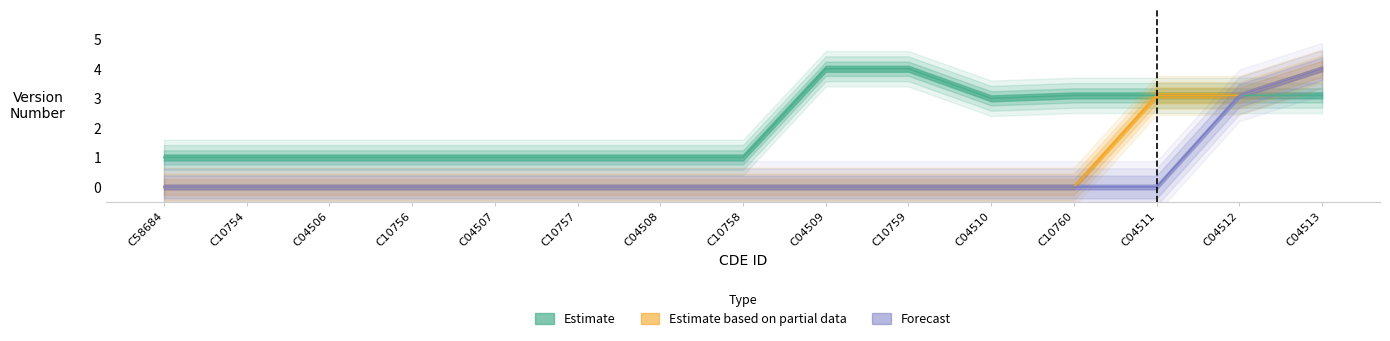

True or false: Estimate based on partial data and Estimate cross at least once.

False